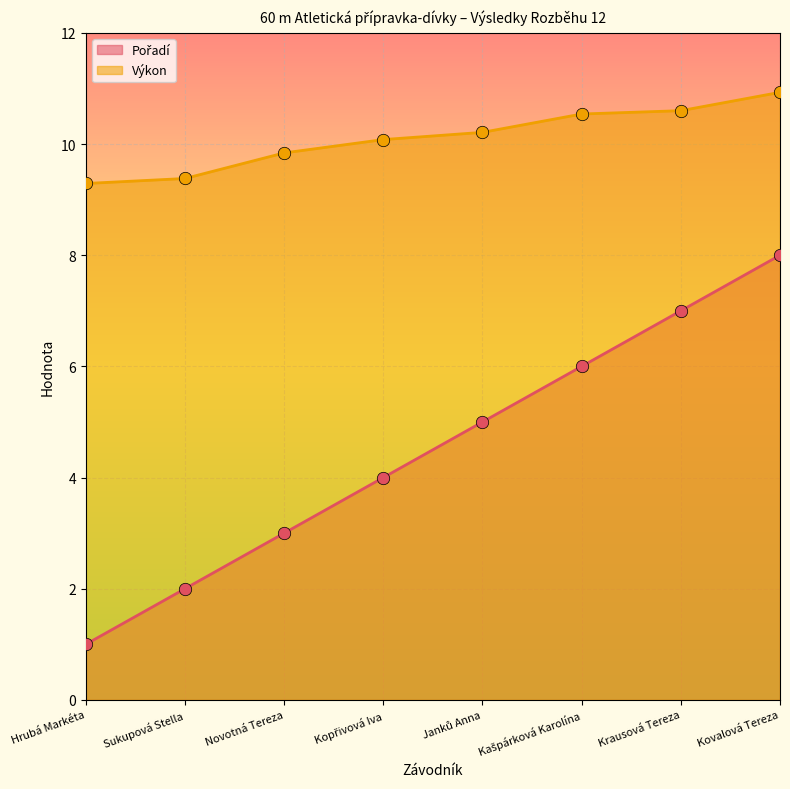

Which series has the largest total across all categories?

Výkon